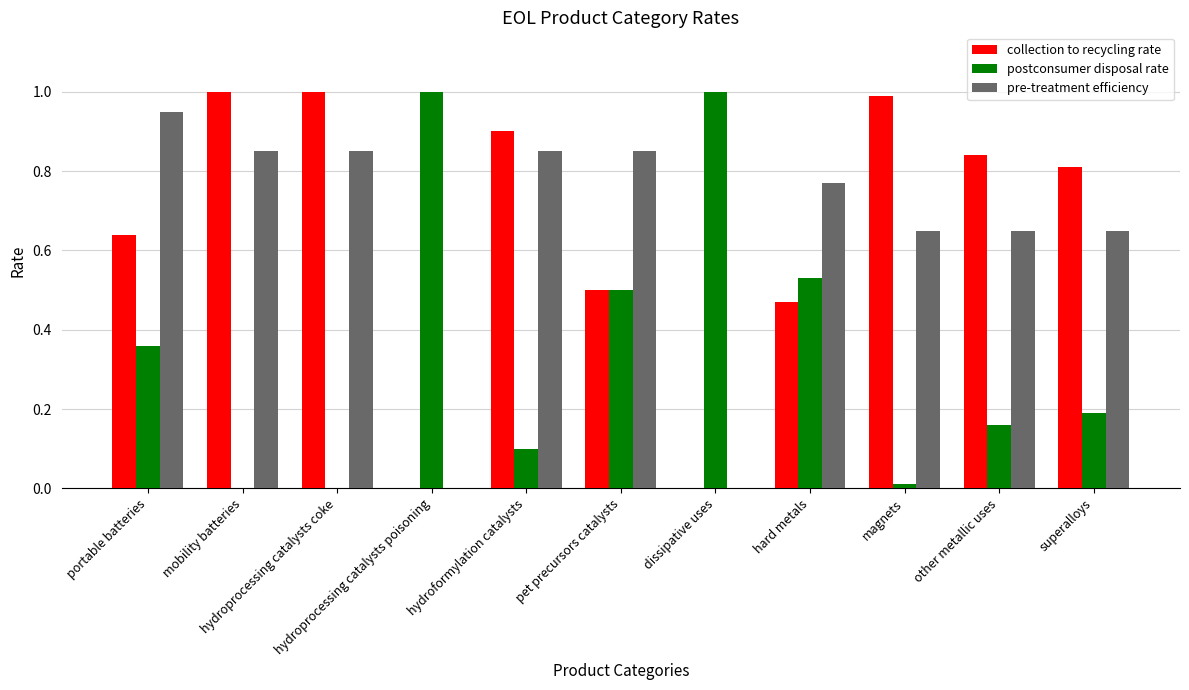

What is the sum of all postconsumer disposal rate values?

3.9